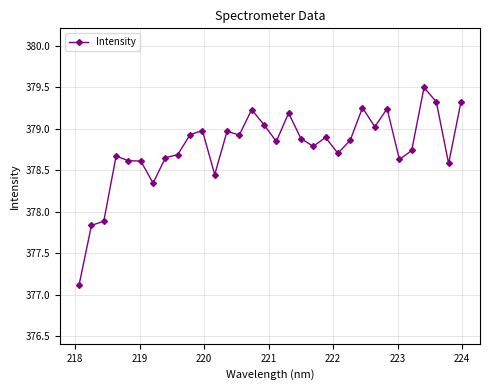

Does the chart display data point markers on the line(s)?

Yes